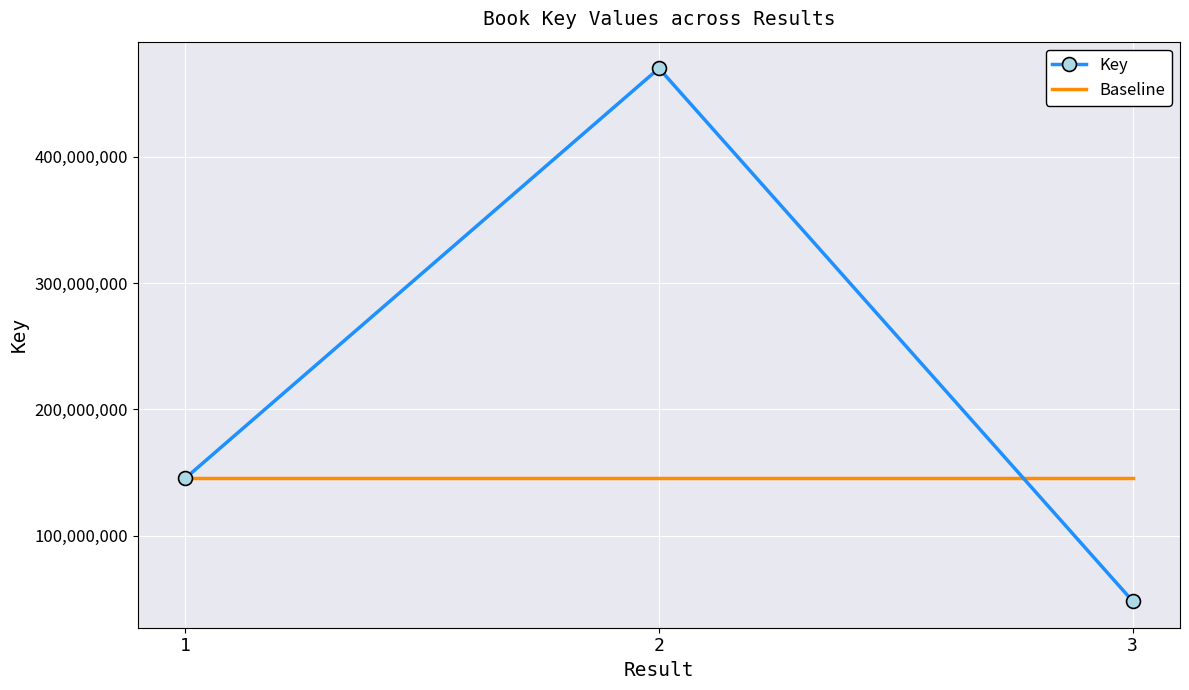

The Baseline series shows 71688550 at 2. True or false?

False